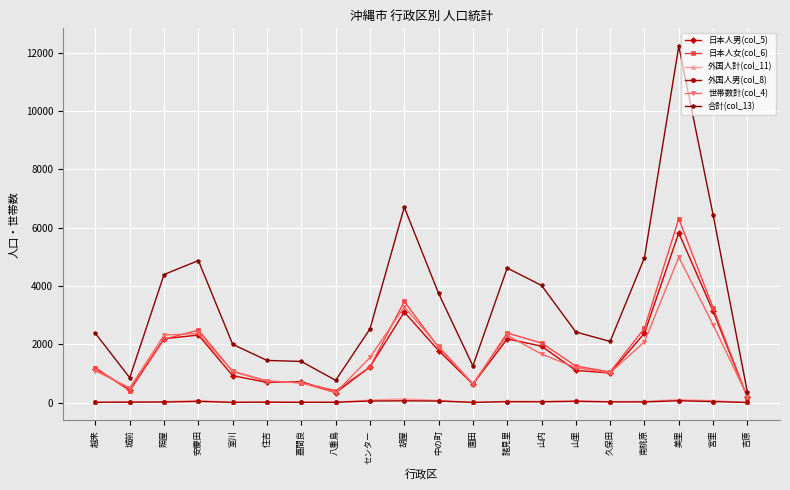

What is the label of the 12th point from the right?

センター